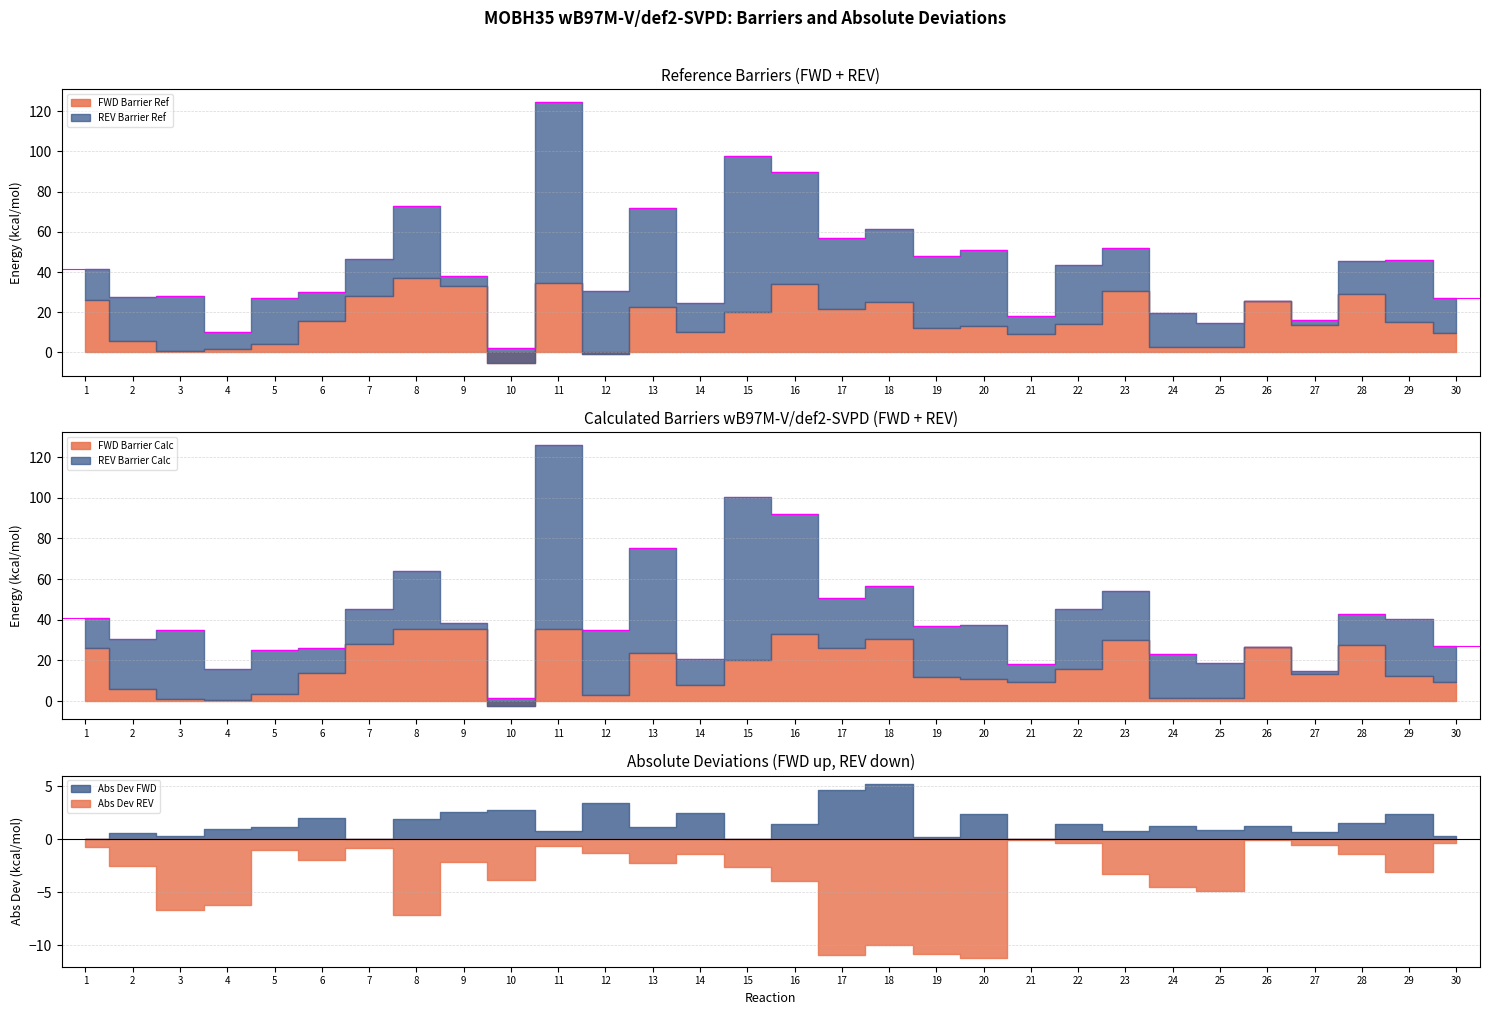

Where is the first local maximum for Abs Dev REV?

3